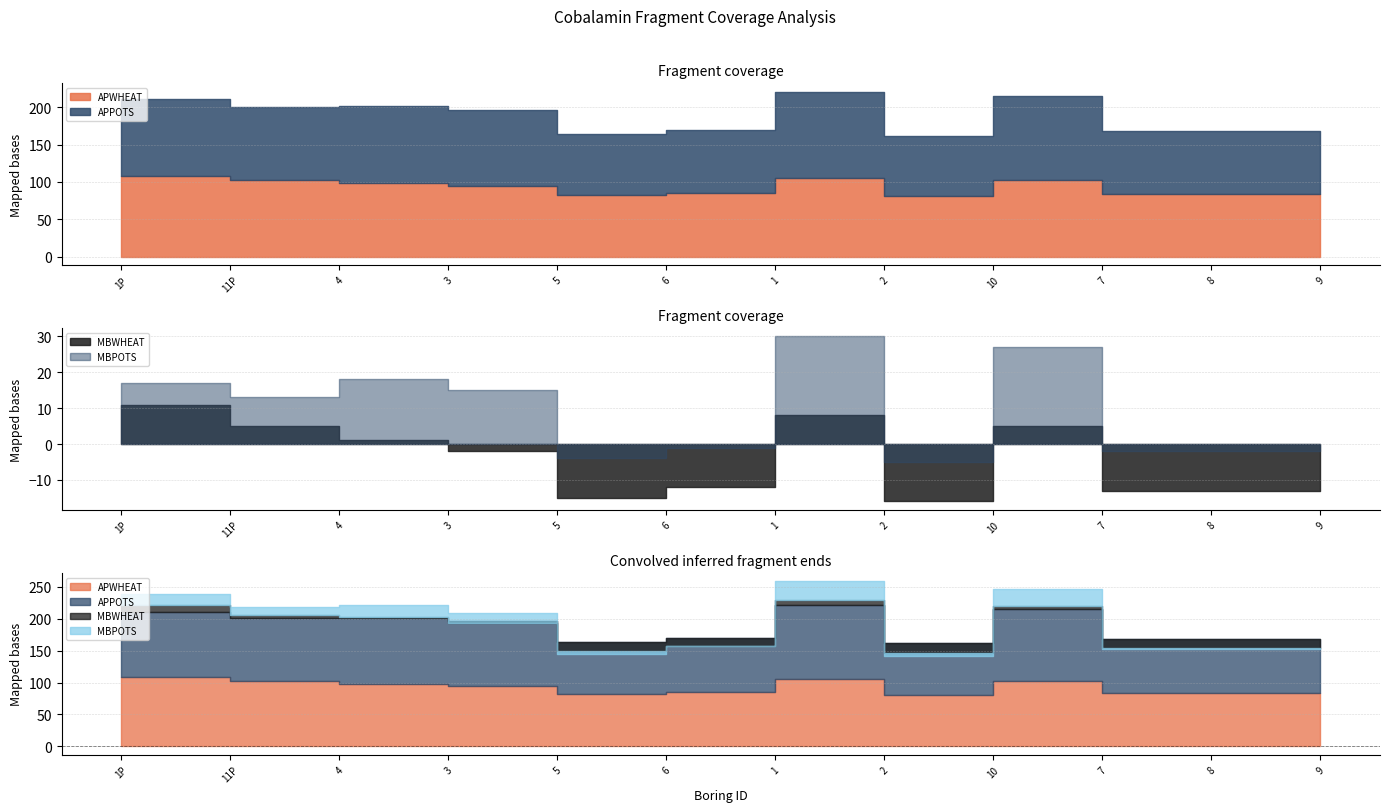

Count the number of data series in this chart.

4